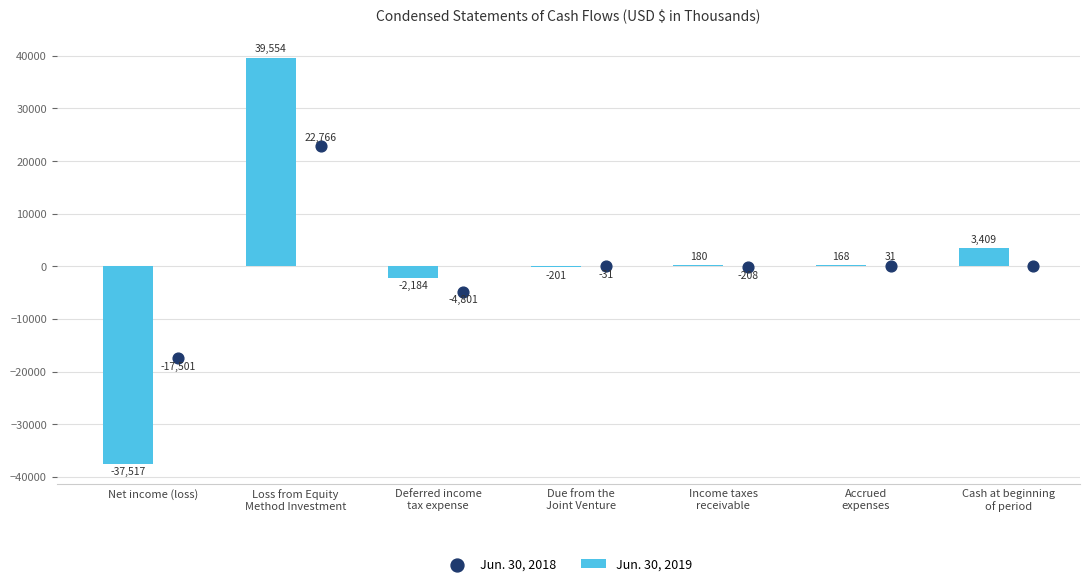

Which series contains the highest Y value?

Jun. 30, 2019